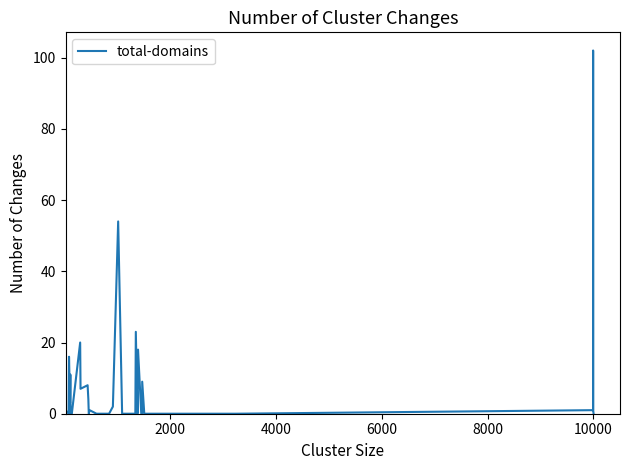

What is the difference between the maximum and minimum values?

102